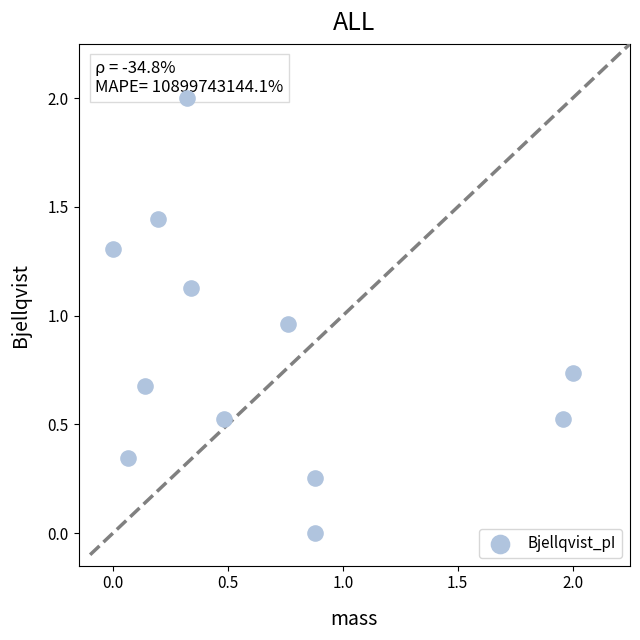

What is the average Y value?

0.8